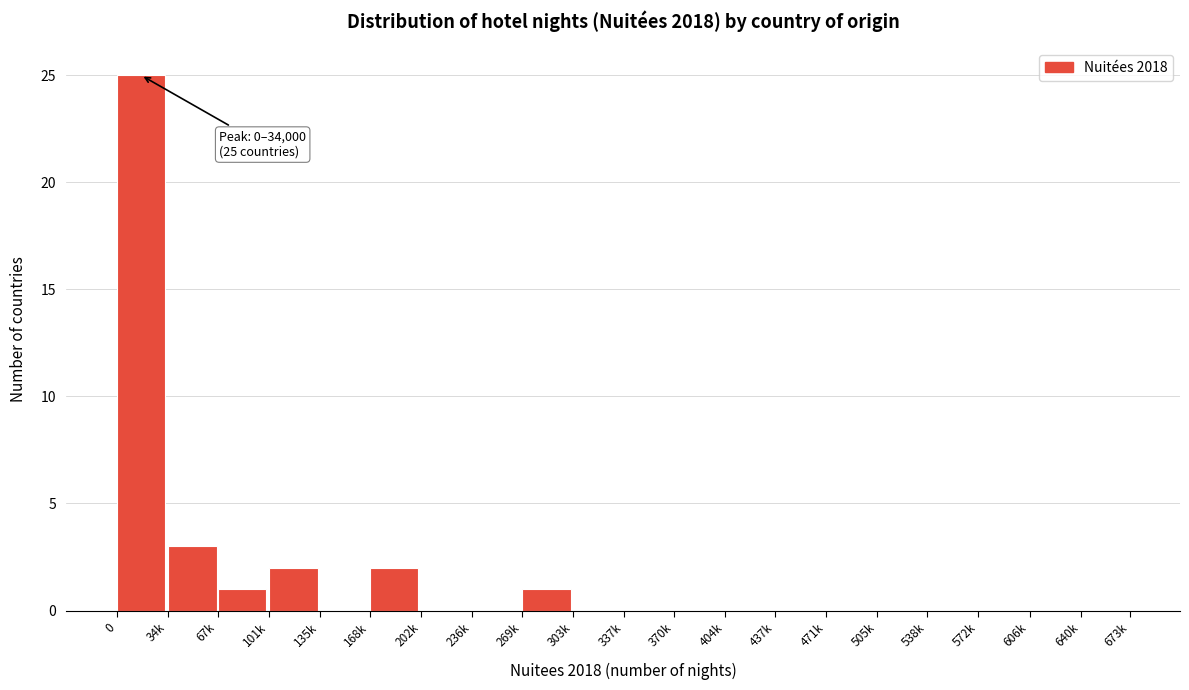

Reading left to right, extract all data points from this chart.

0=25	34k=3	67k=1	101k=2	135k=0	168k=2	202k=0	236k=0	269k=1	303k=0	337k=0	370k=0	404k=0	437k=0	471k=0	505k=0	538k=0	572k=0	606k=0	640k=0